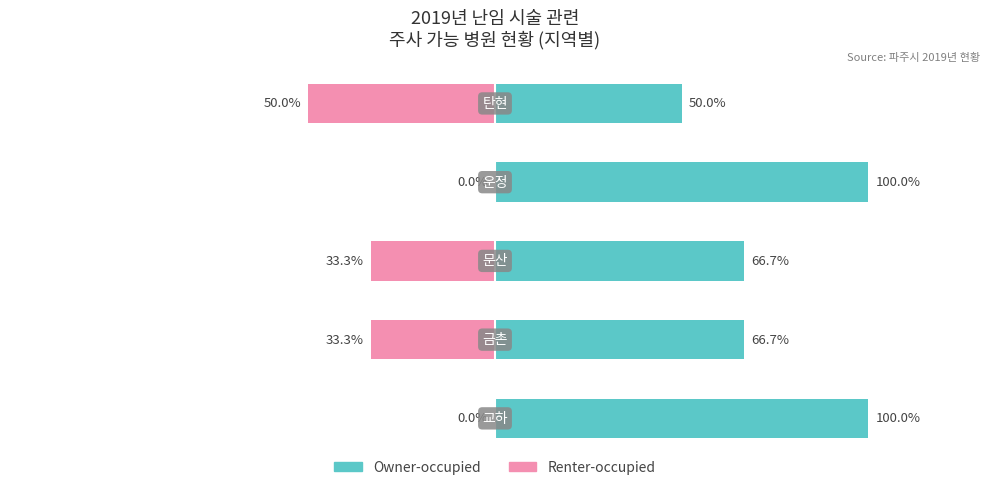

What is the approximate value of Owner-occupied at −150?

100.0